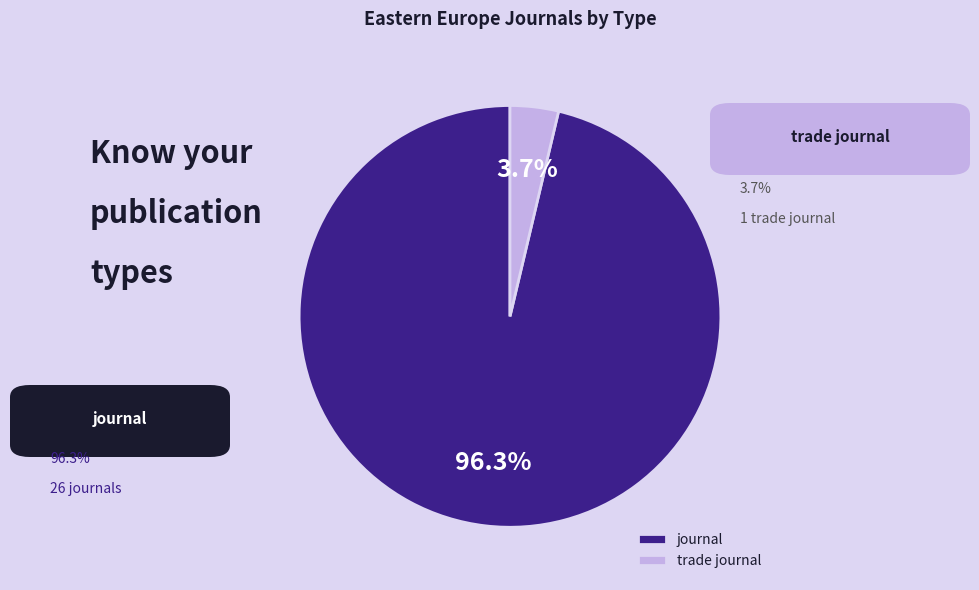

What is the smallest slice in the pie chart?

trade journal